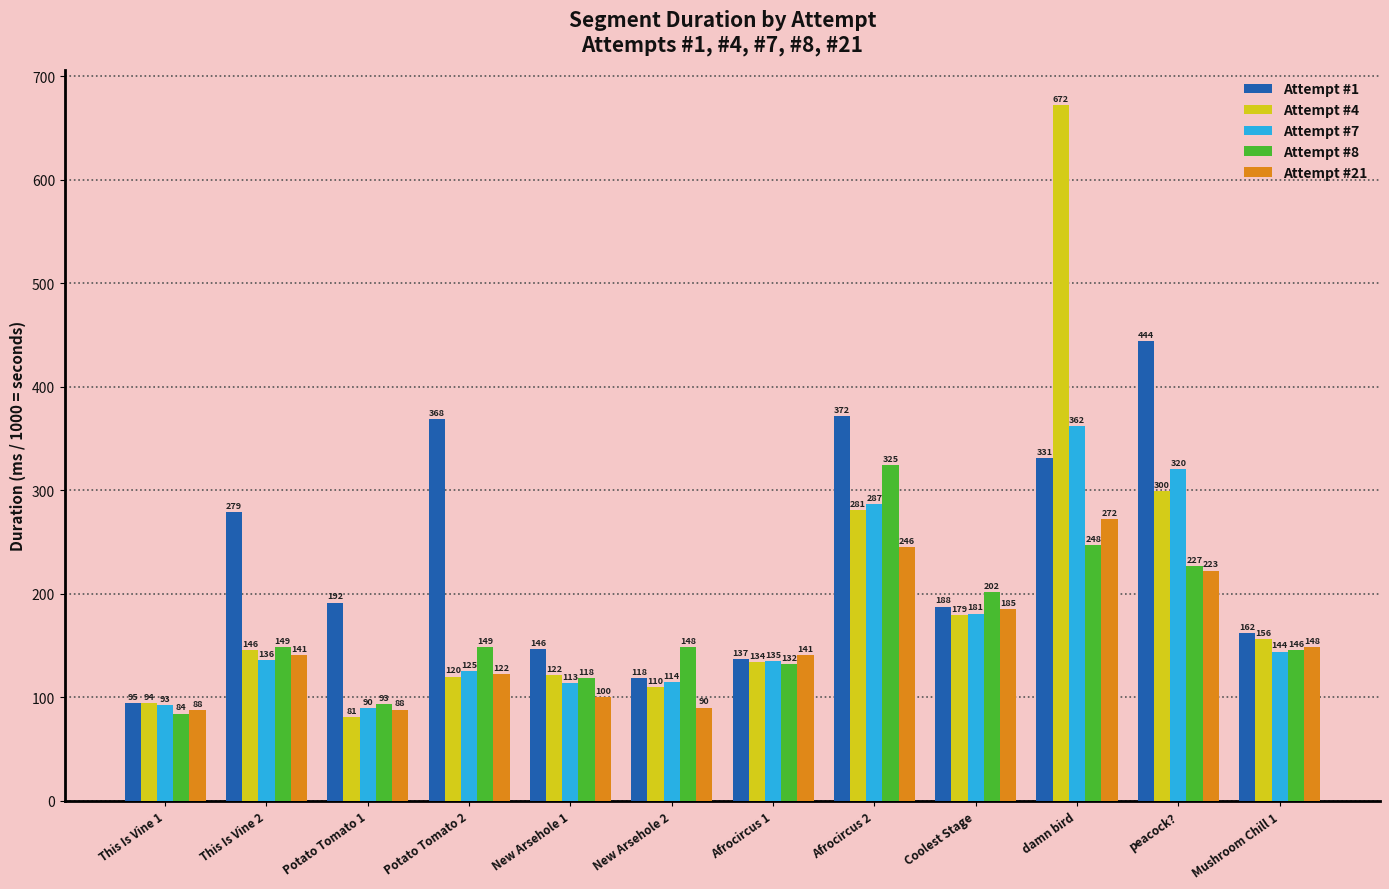

How many data points does each series have?

12